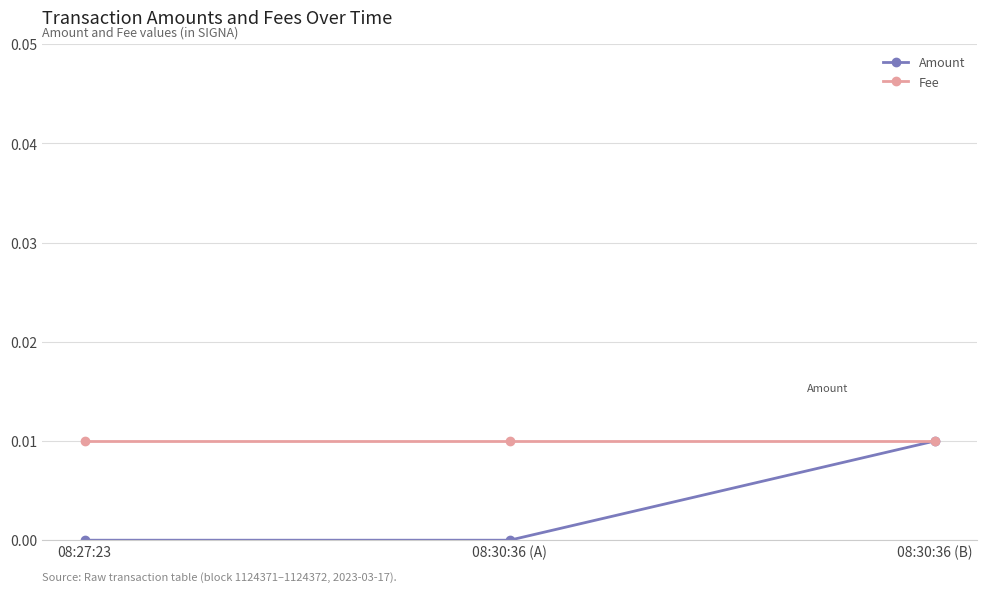

Which series has the largest range (max minus min)?

Amount